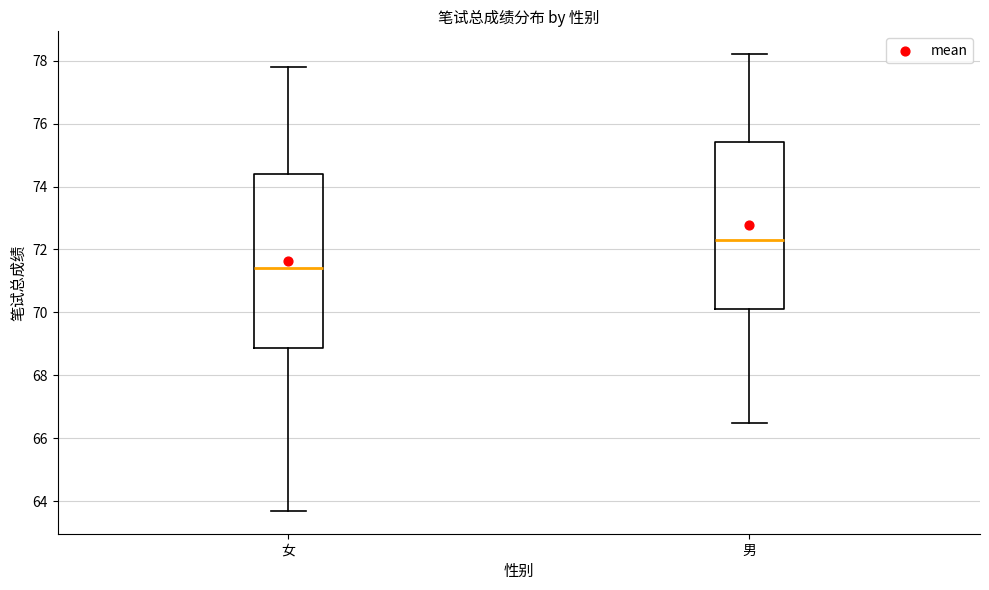

Comparing the boxes themselves (not the whiskers), which one is the tallest?

女